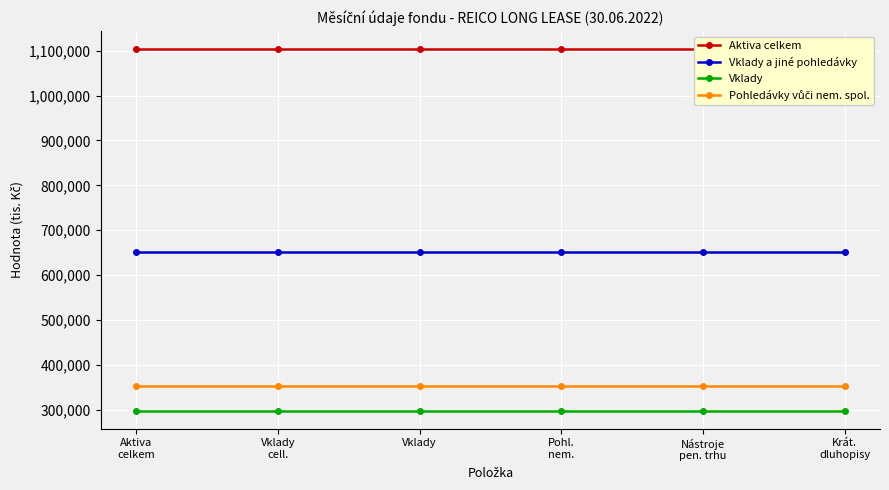

The Pohledávky vůči nem. spol. series shows 353604 at Pohl.
nem.. True or false?

True